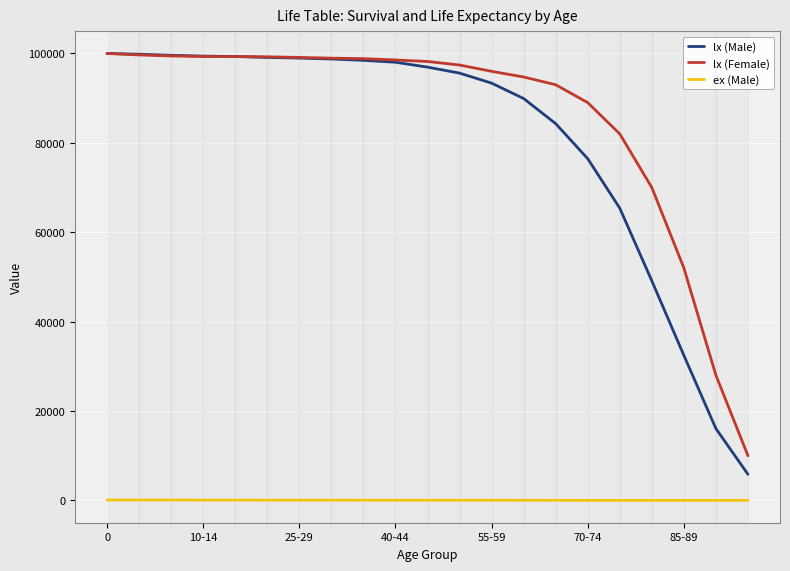

True or false: ex (Male) and lx (Male) cross at least once.

False